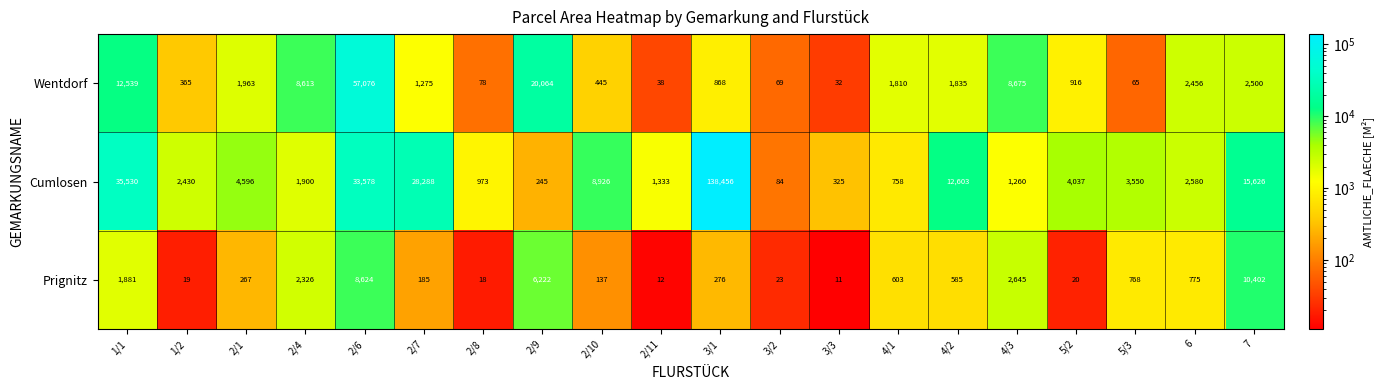

The Wentdorf series shows 12435 at 2/4. True or false?

False